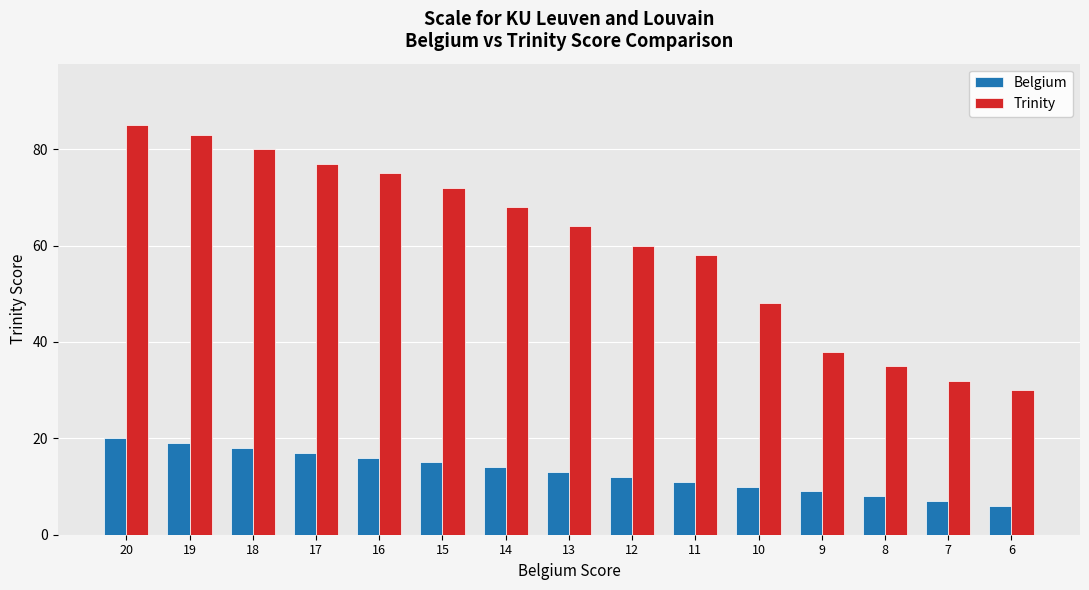

What is the difference between the maximum and minimum values in the Trinity series?

55